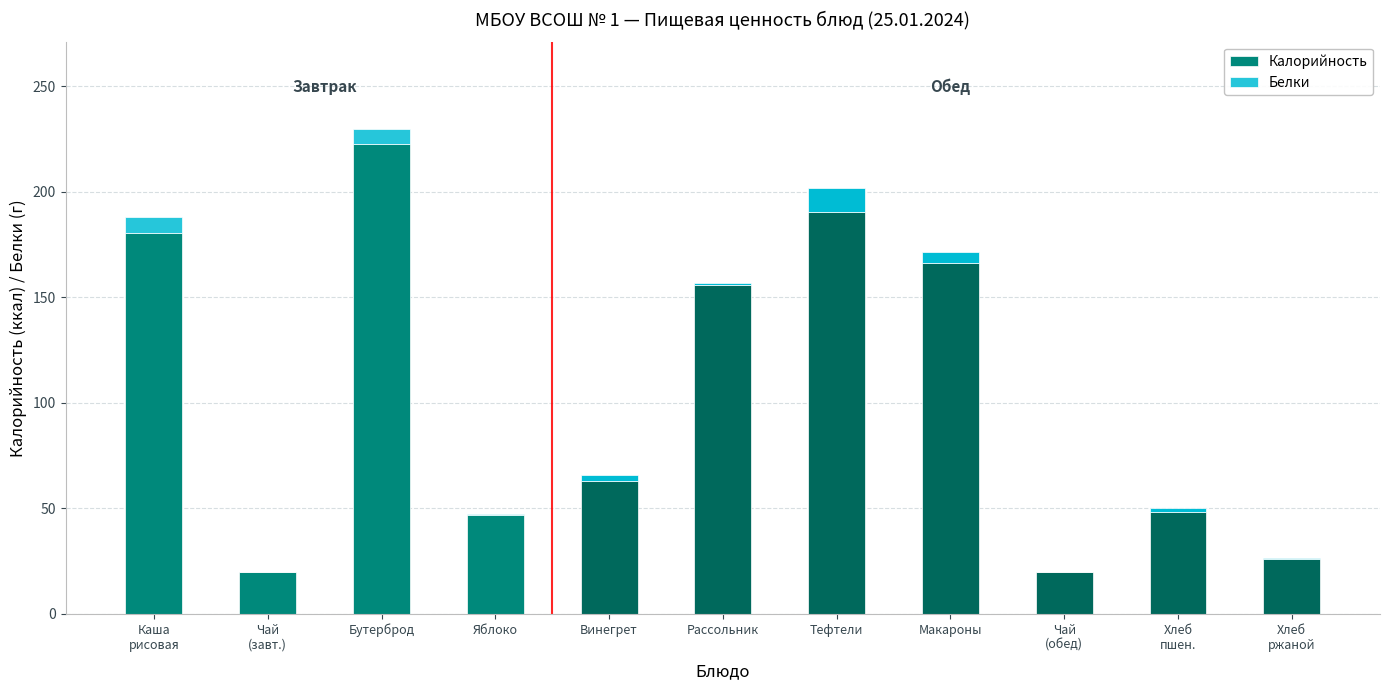

At which category is the sum across all series the highest?

Бутерброд